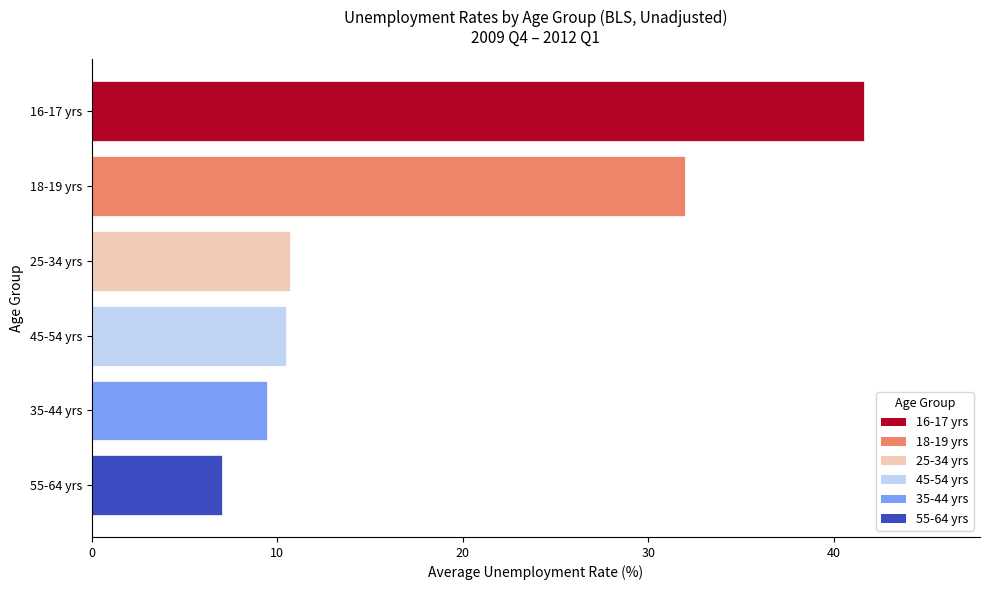

What value does the data have at 45-54 yrs?

10.5